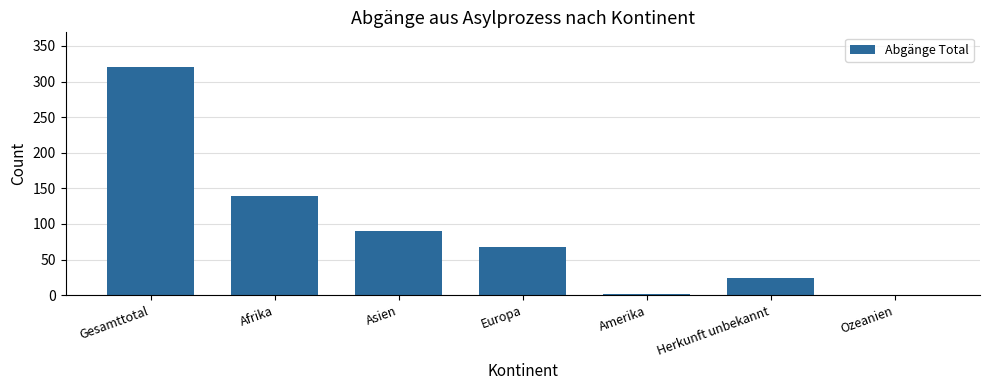

What is the maximum value shown in the chart?

321